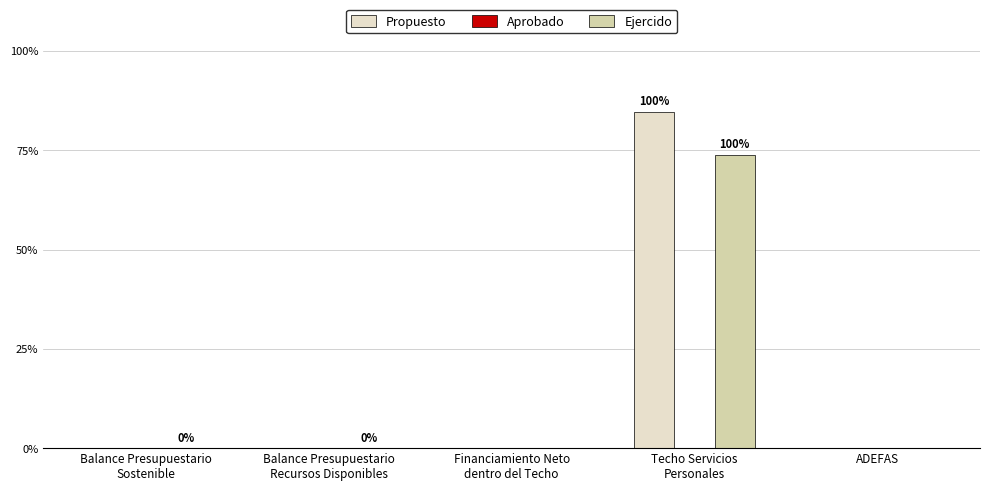

Between Balance Presupuestario
Recursos Disponibles and Balance Presupuestario
Sostenible, which is larger?

Balance Presupuestario
Recursos Disponibles